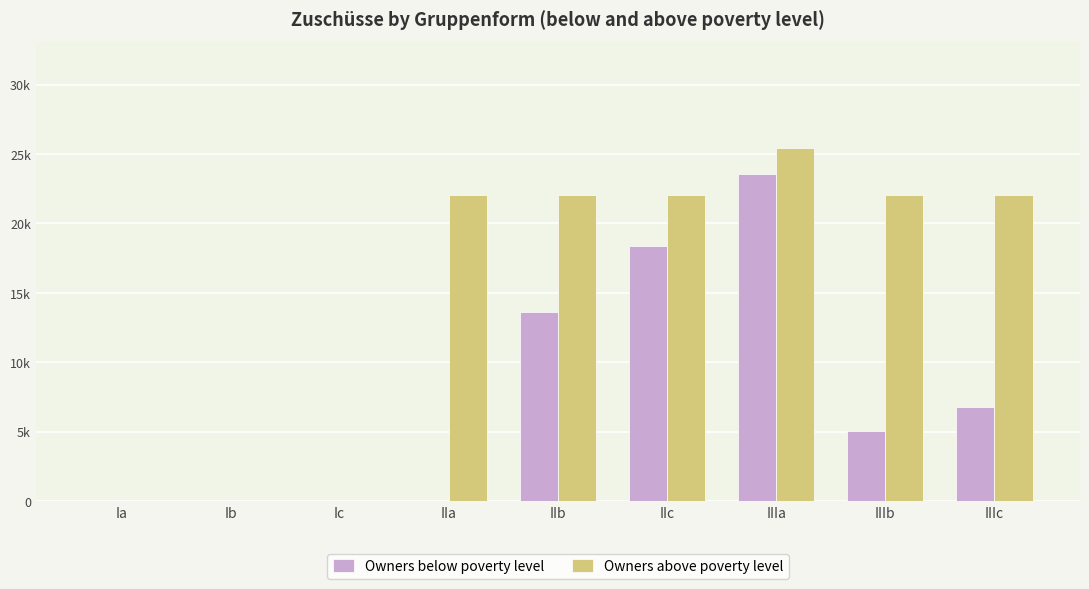

Where is Owners below poverty level nearest to the value 11790?

IIb